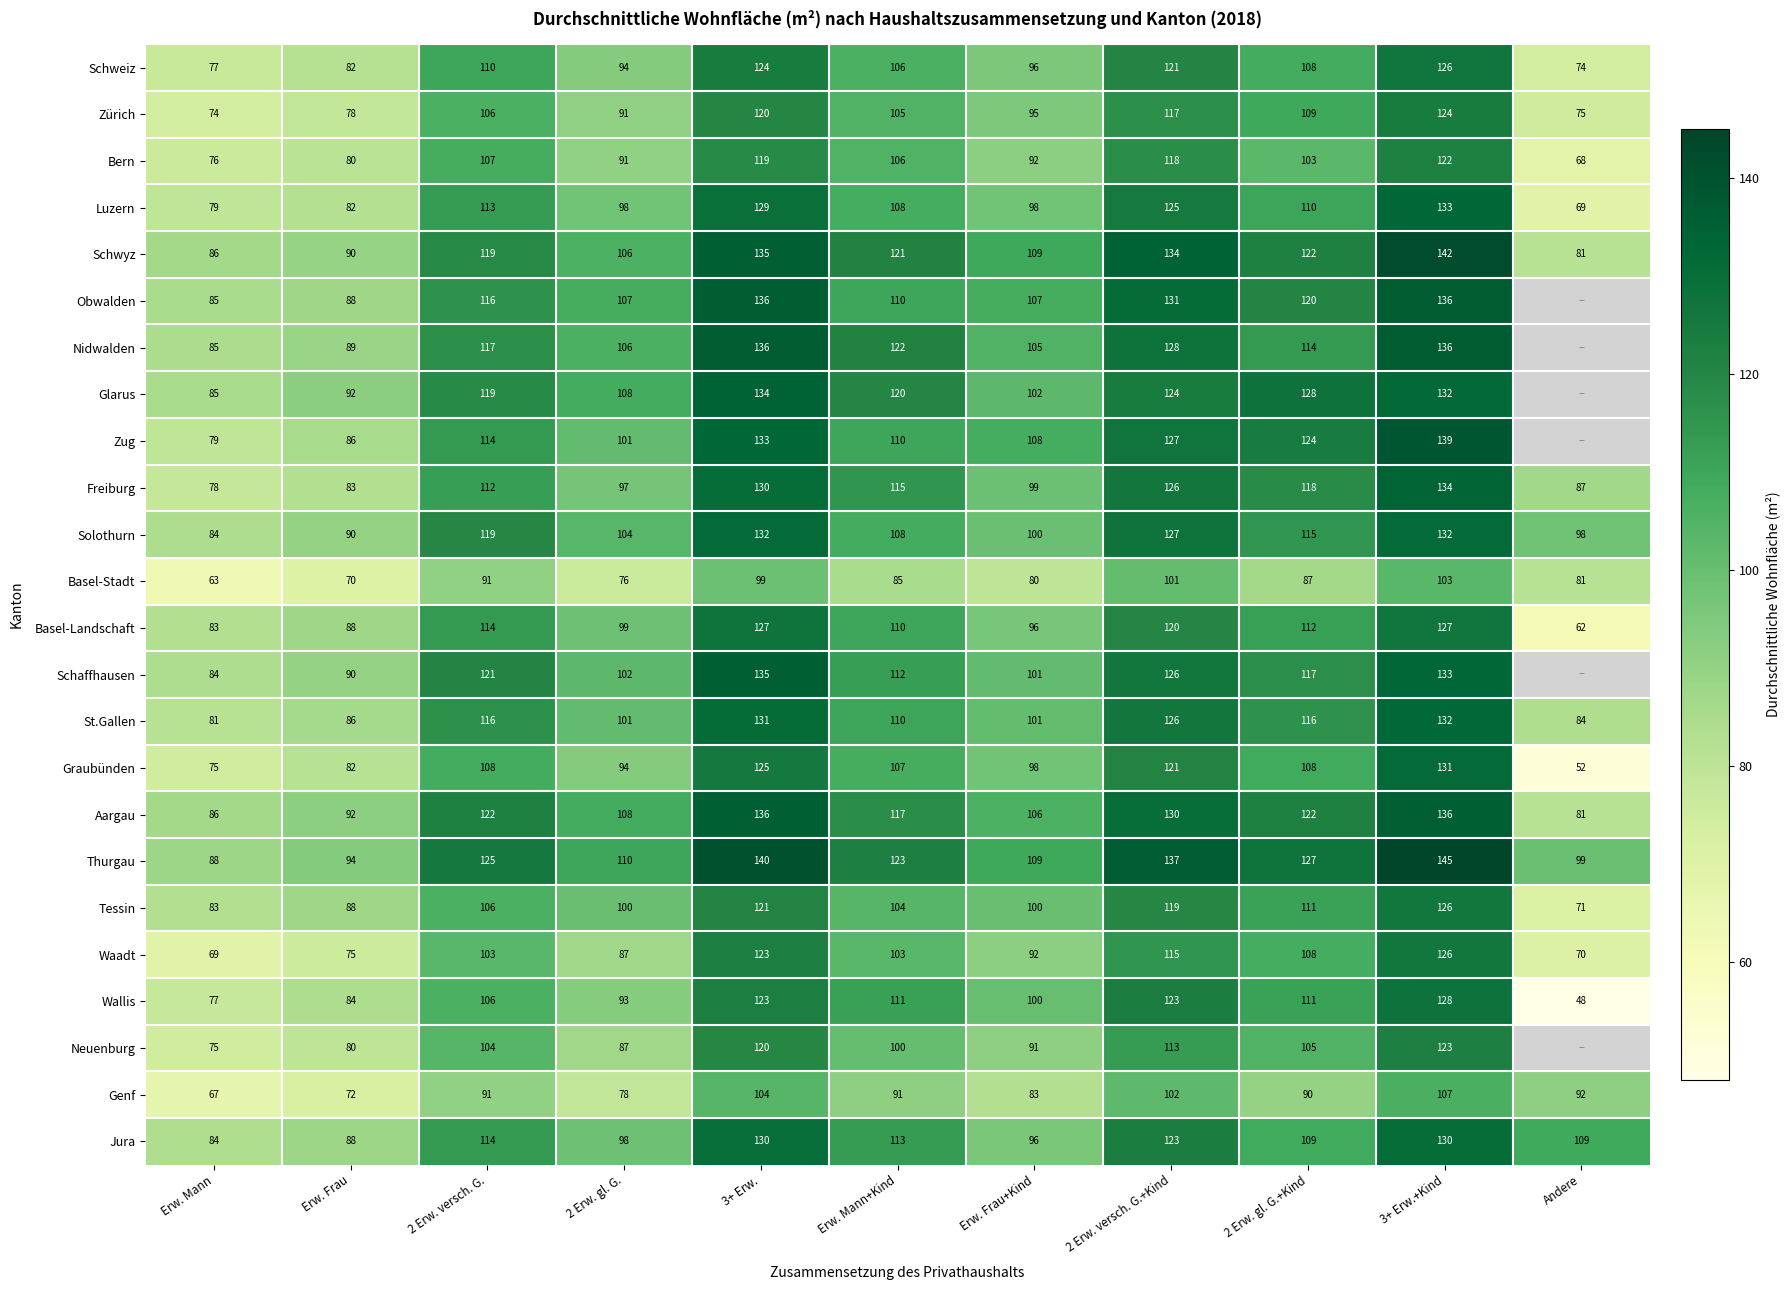

What is the difference between the highest and lowest values at 2 Erw. gl. G.+Kind?

41.0